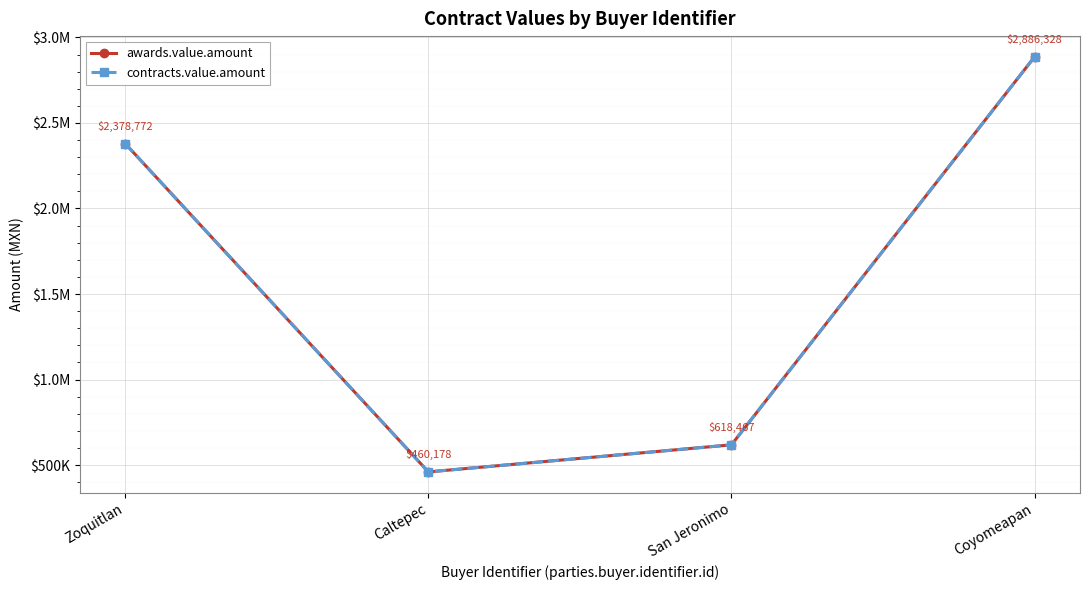

True or false: contracts.value.amount and awards.value.amount intersect in this chart.

False